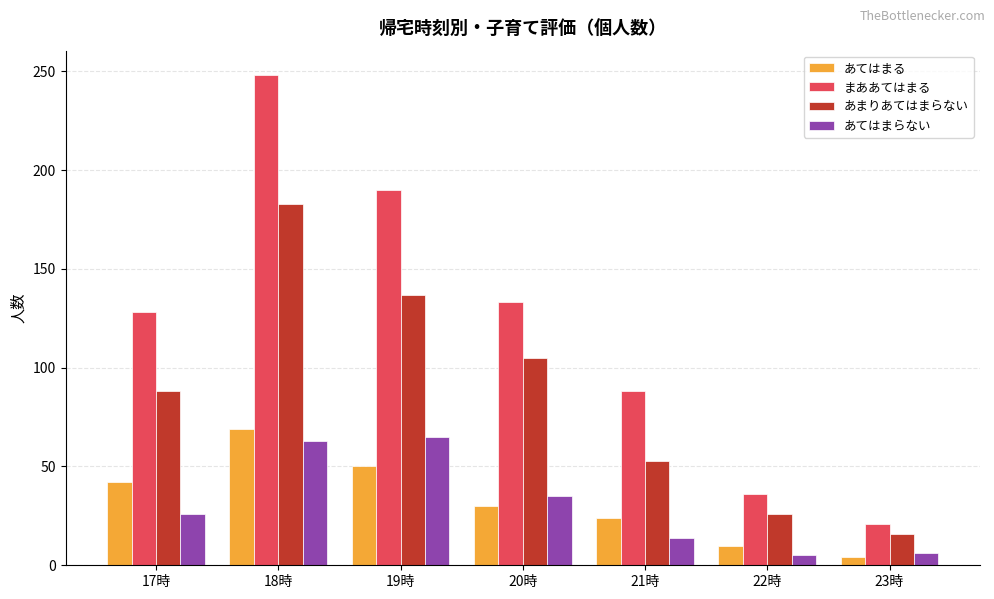

What is the label of the 6th bar from the left?

22時